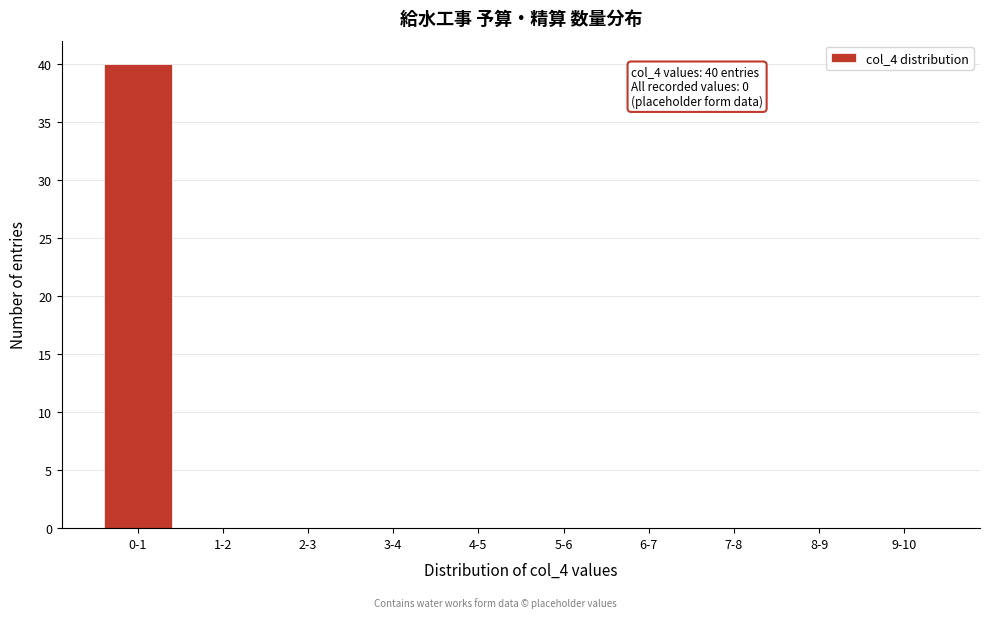

Reading right to left, list all the values displayed in this chart.

9-10=0	8-9=0	7-8=0	6-7=0	5-6=0	4-5=0	3-4=0	2-3=0	1-2=0	0-1=40